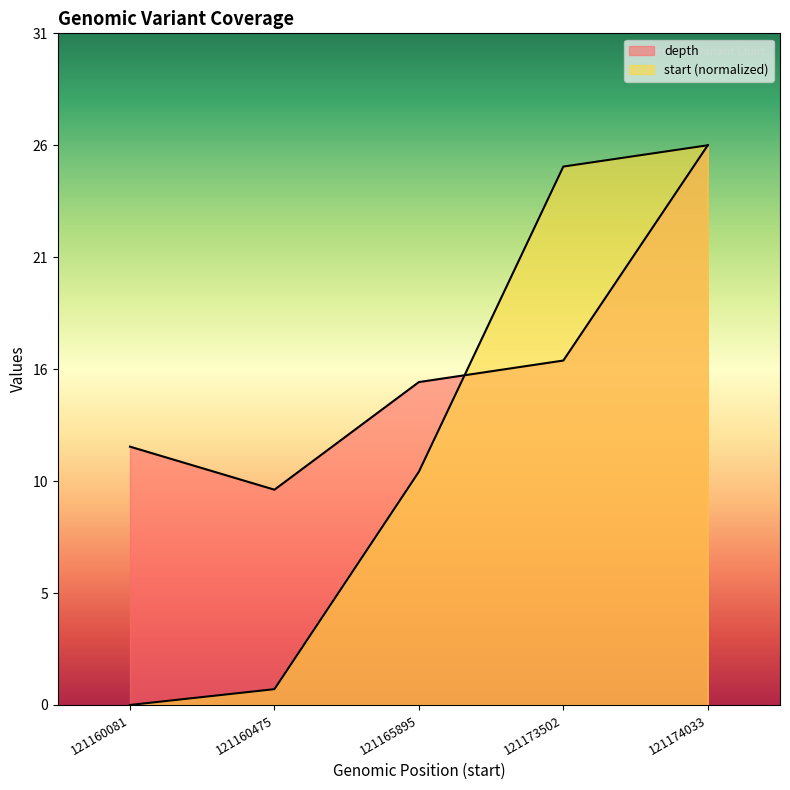

Between which two adjacent categories do start and depth first intersect?

121165895 and 121173502